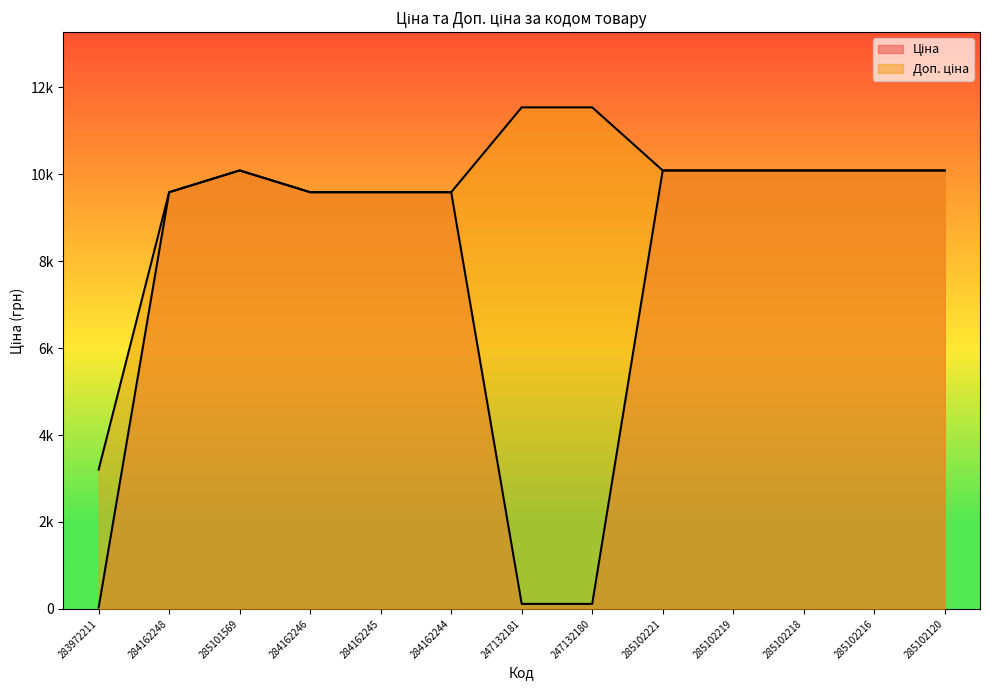

At how many categories does at least one series exceed 5684?

12